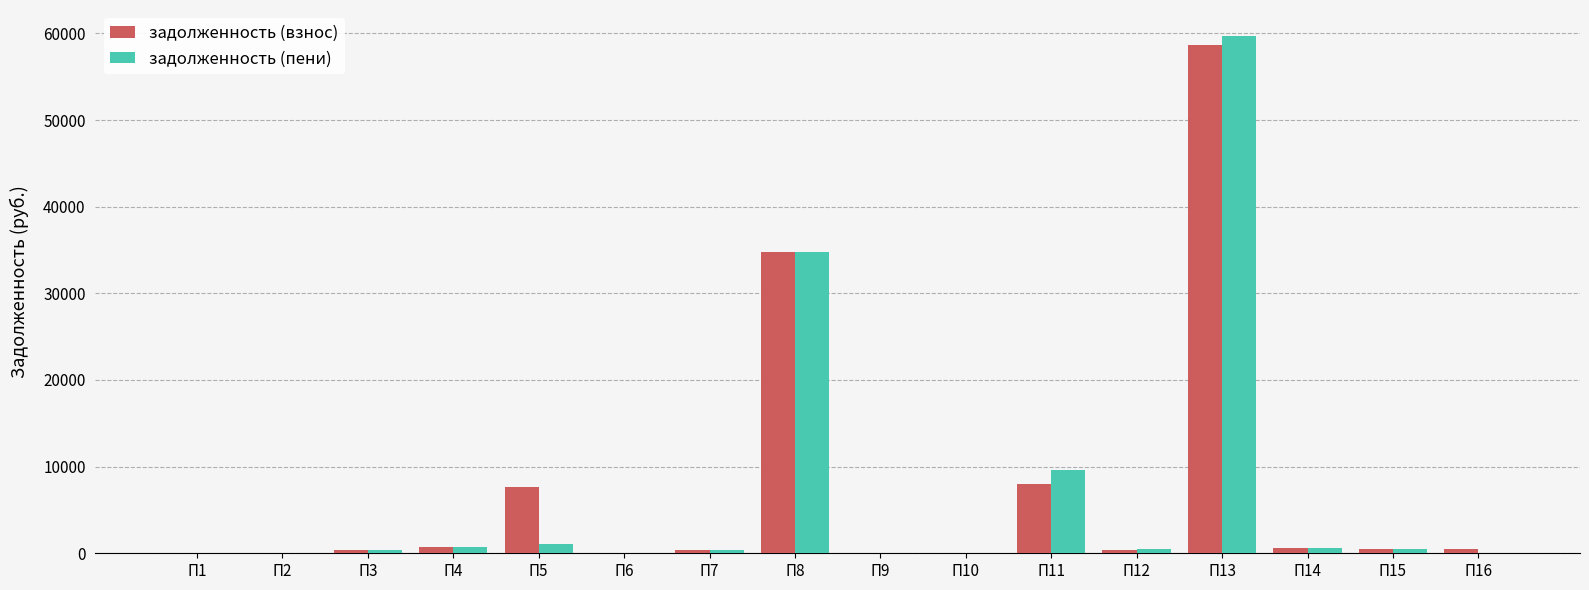

Which category has the highest value across all series?

П13